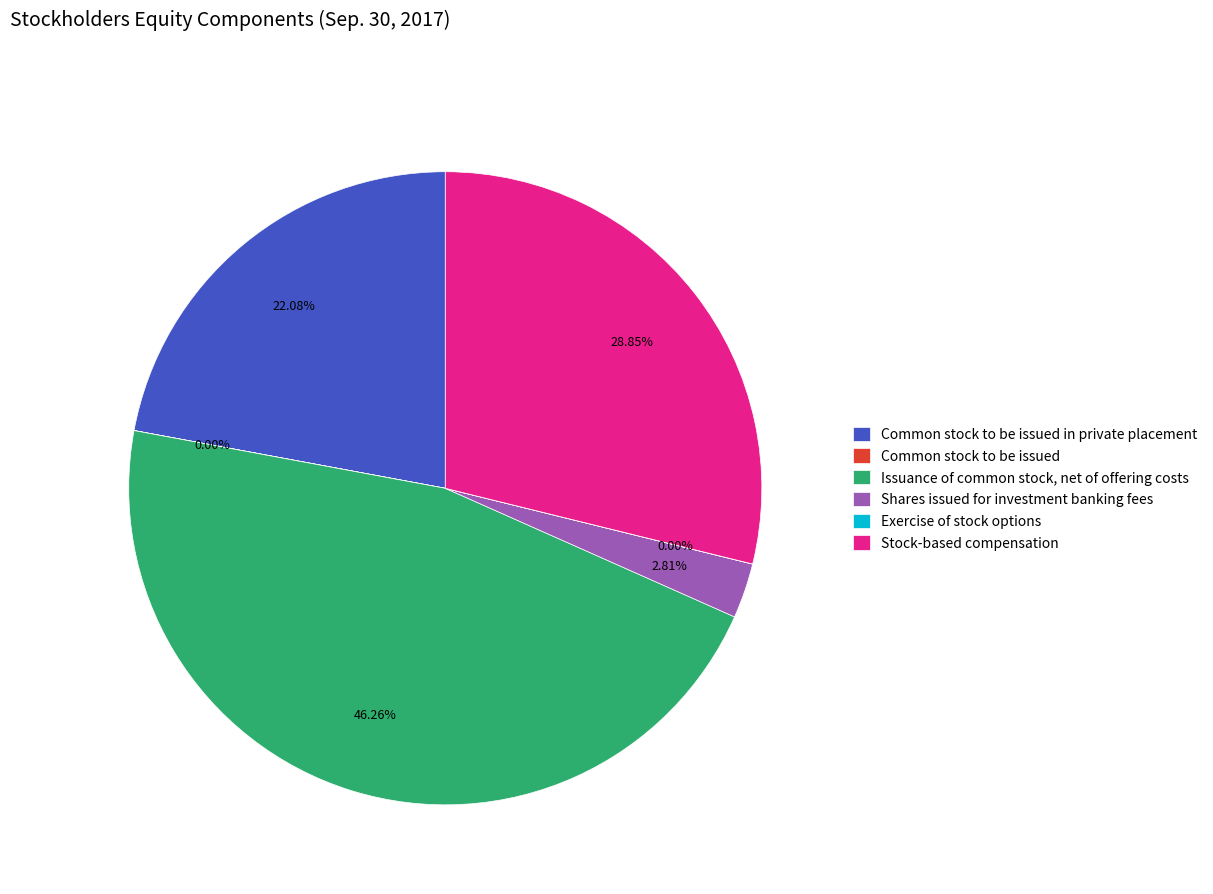

Which category has the biggest portion of the pie?

Issuance of common stock, net of offering costs